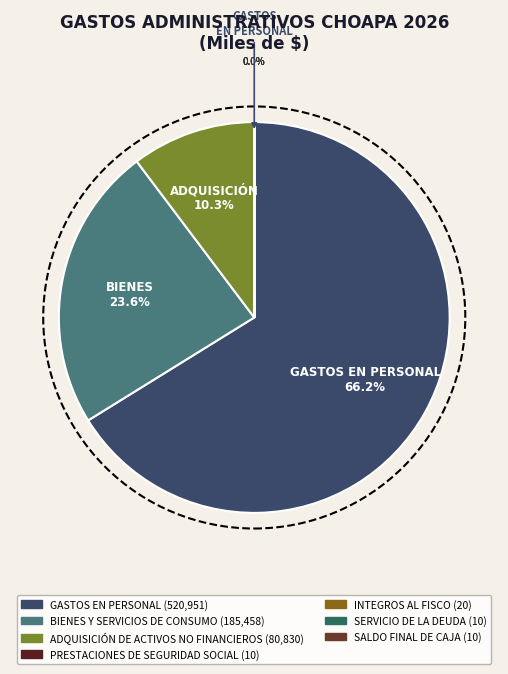

Which slice is the largest?

GASTOS EN PERSONAL